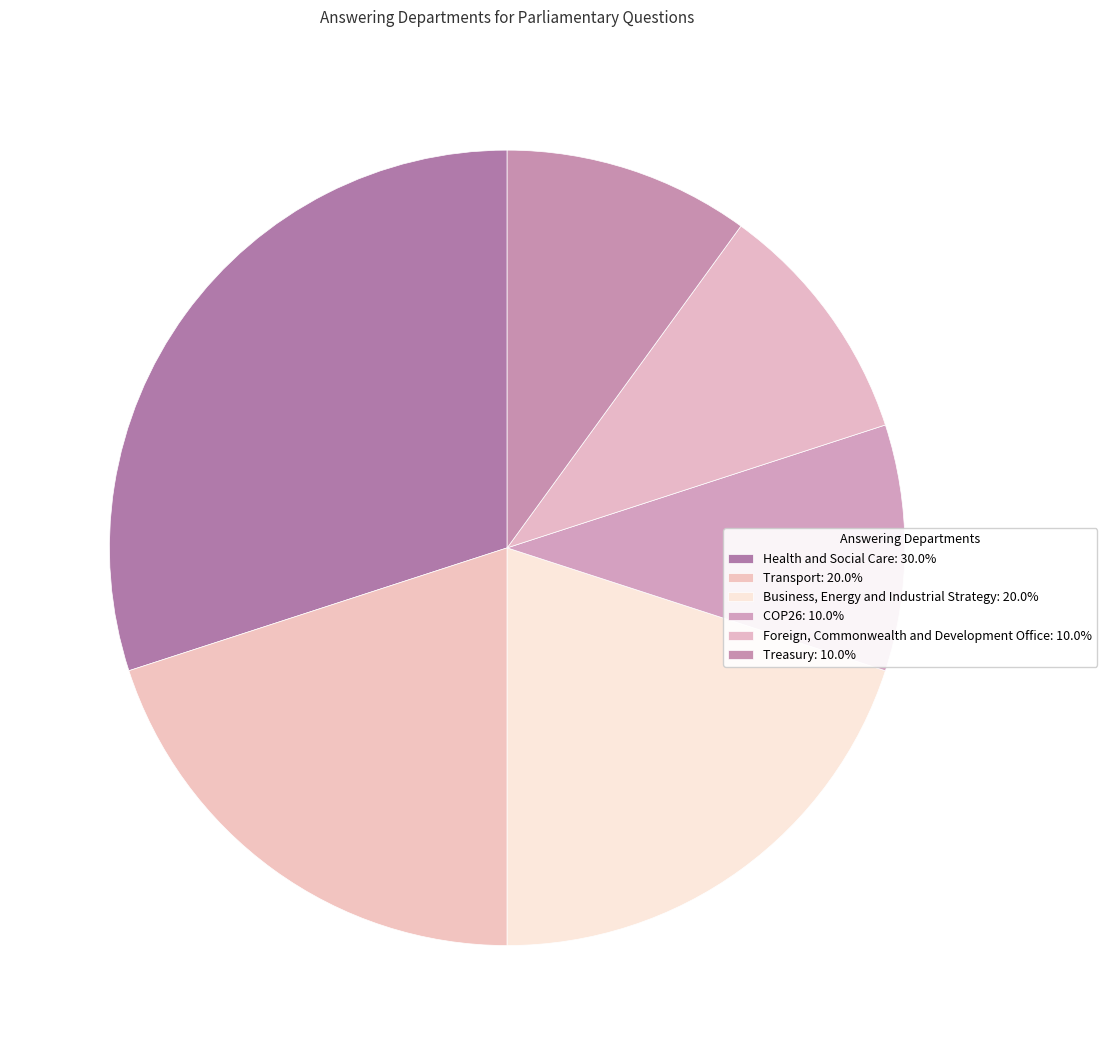

Count the number of slices in the pie.

6